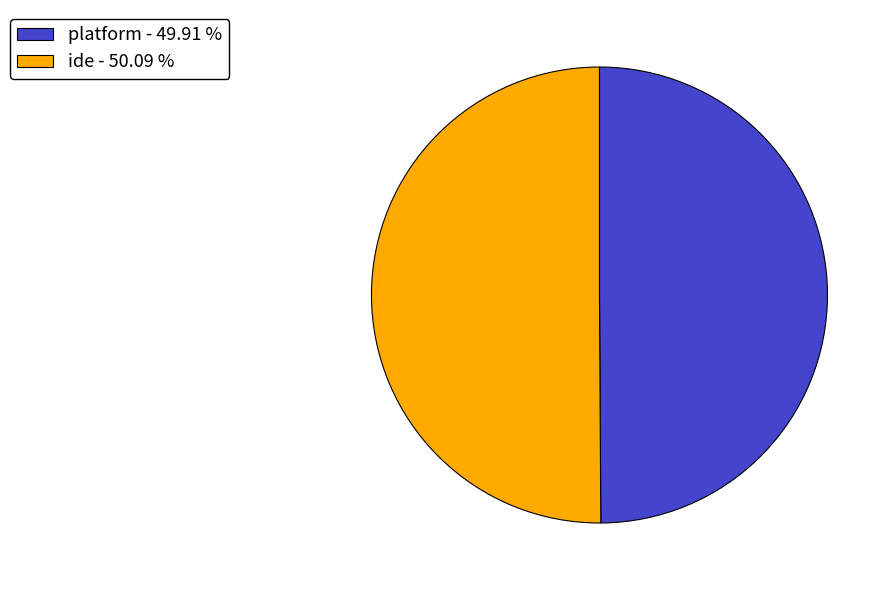

Combined, do ide - 50.09 % and platform - 49.91 % account for over 50%?

Yes